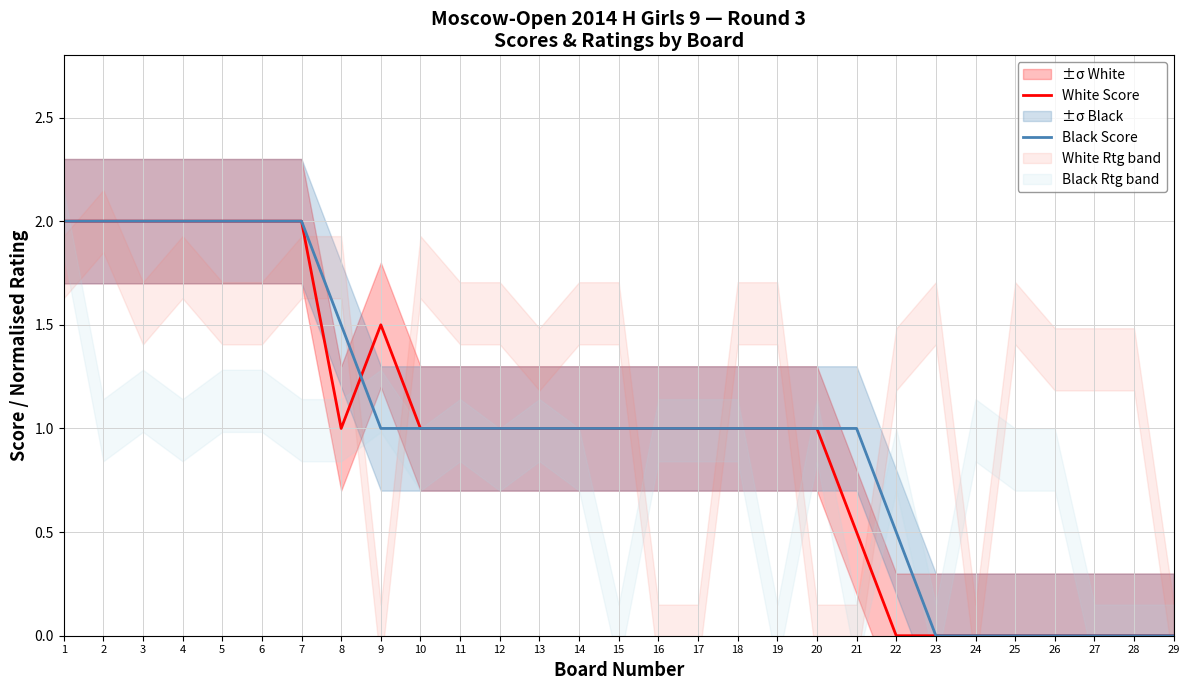

What is the spread (max minus min) of values at 8?

0.5